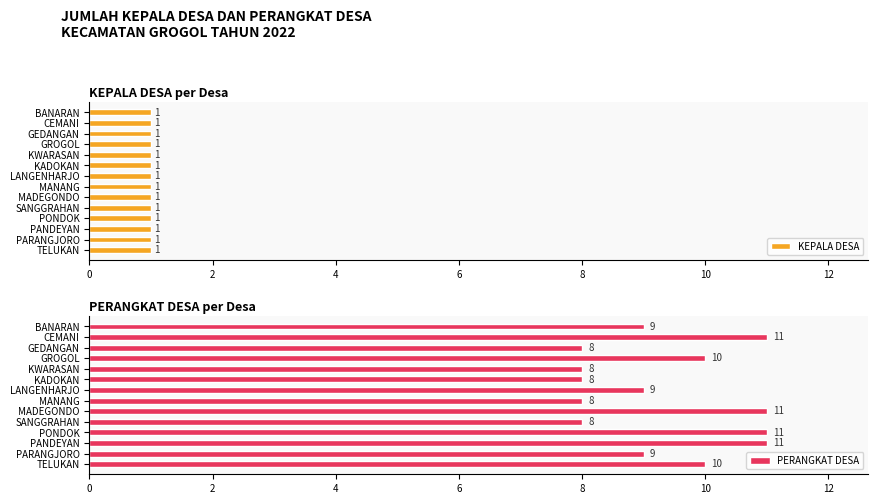

The PERANGKAT DESA series shows 5 at PARANGJORO. True or false?

False